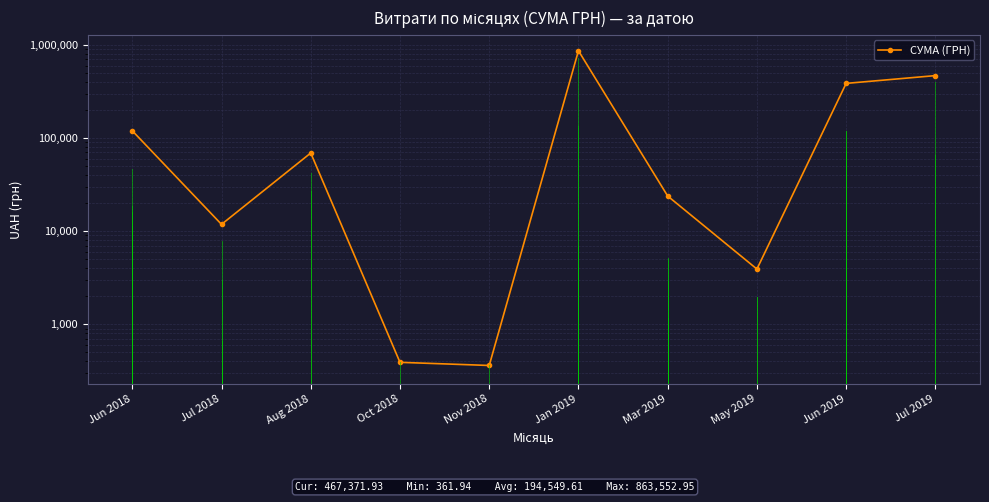

What is the approximate value at Nov 2018?

361.9